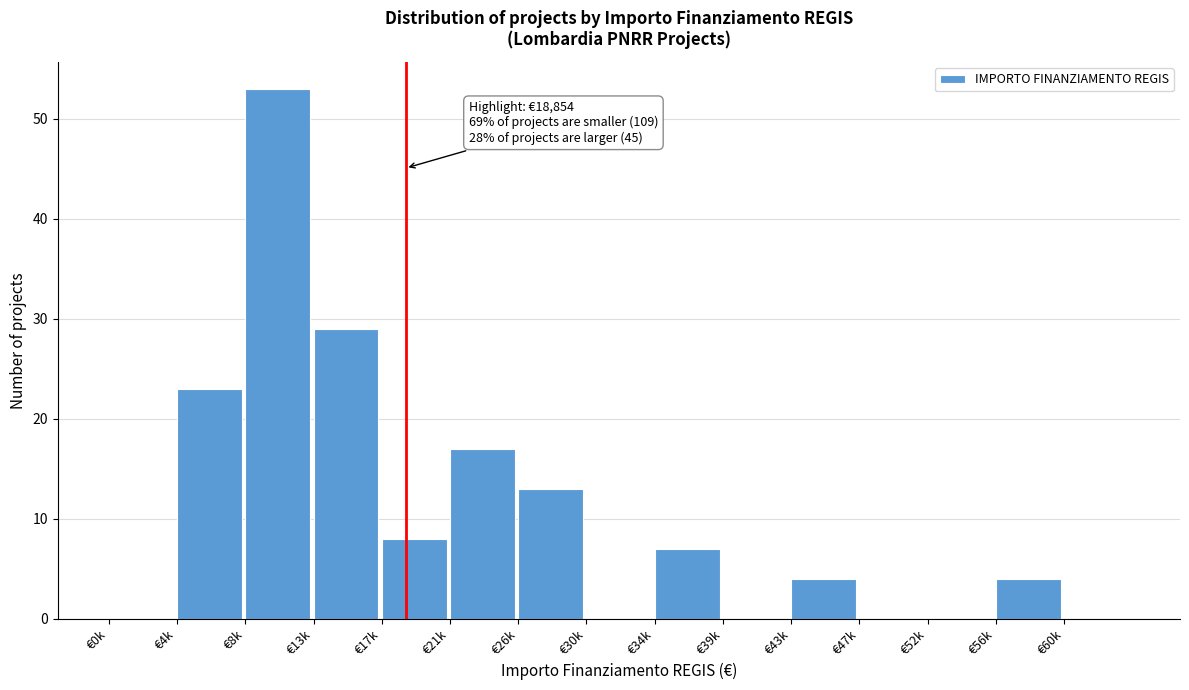

Reading right to left, extract all data points from this chart.

€60k=0	€56k=4	€52k=0	€47k=0	€43k=4	€39k=0	€34k=7	€30k=0	€26k=13	€21k=17	€17k=8	€13k=29	€8k=53	€4k=23	€0k=0